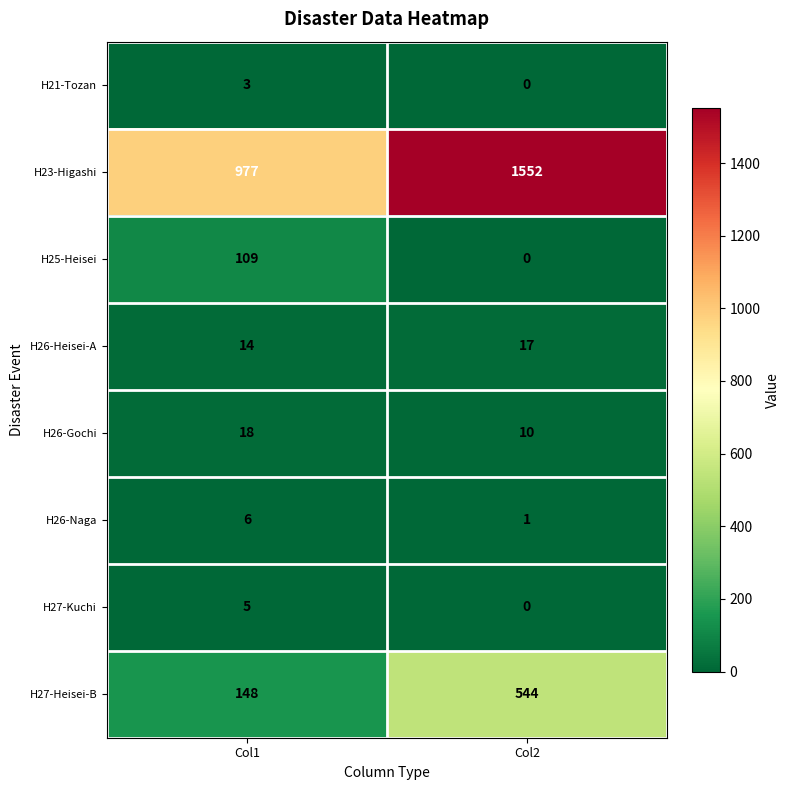

Reading left to right, list all the values displayed in this chart.

H21-Tozan: Col1=3	Col2=0
H23-Higashi: Col1=977	Col2=1552
H25-Heisei: Col1=109	Col2=0
H26-Heisei-A: Col1=14	Col2=17
H26-Gochi: Col1=18	Col2=10
H26-Naga: Col1=6	Col2=1
H27-Kuchi: Col1=5	Col2=0
H27-Heisei-B: Col1=148	Col2=544